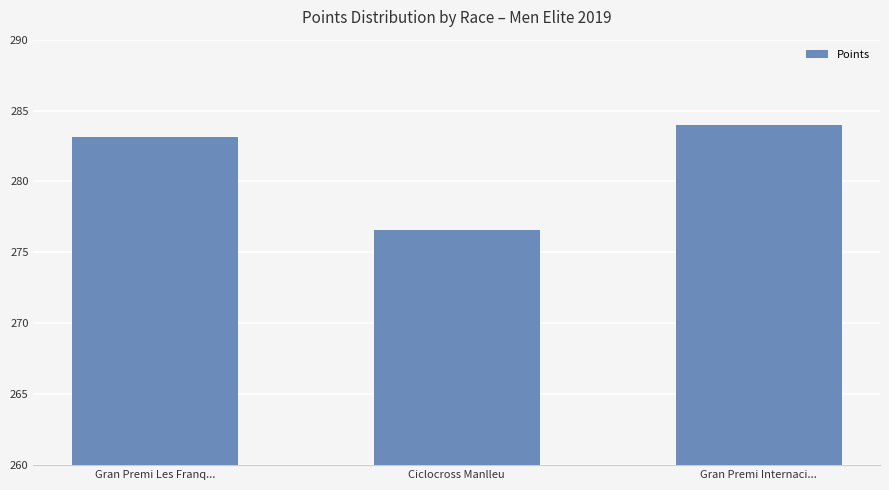

Reading right to left, what are all the values shown in this chart?

Gran Premi Internaci...=284.0	Ciclocross Manlleu=276.6	Gran Premi Les Franq...=283.1